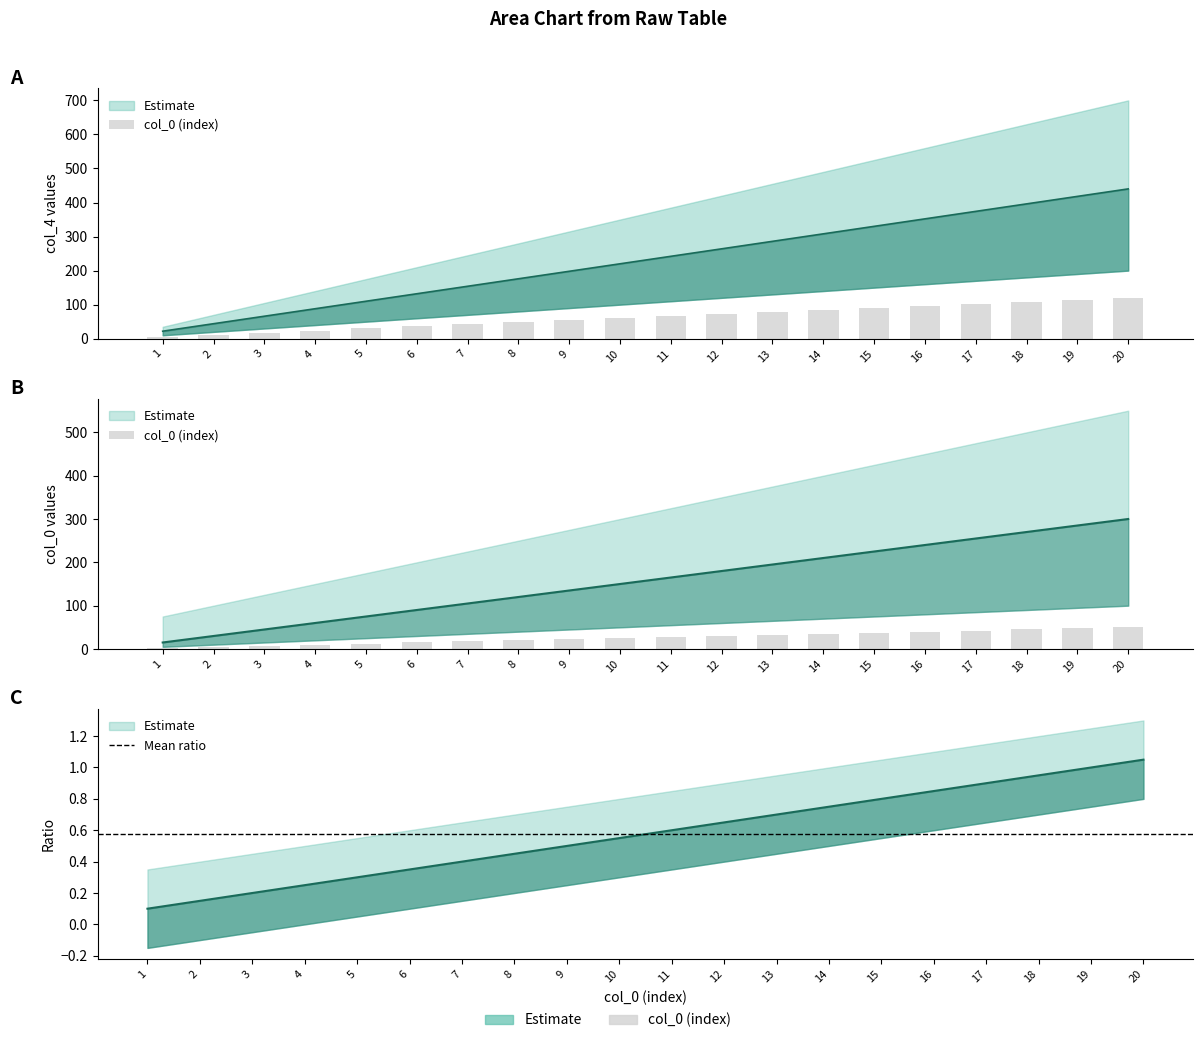

Reading left to right, transcribe all the data shown in this chart.

22	44	66	88	110	132	154	176	198	220	242	264	286	308	330	352	374	396	418	440